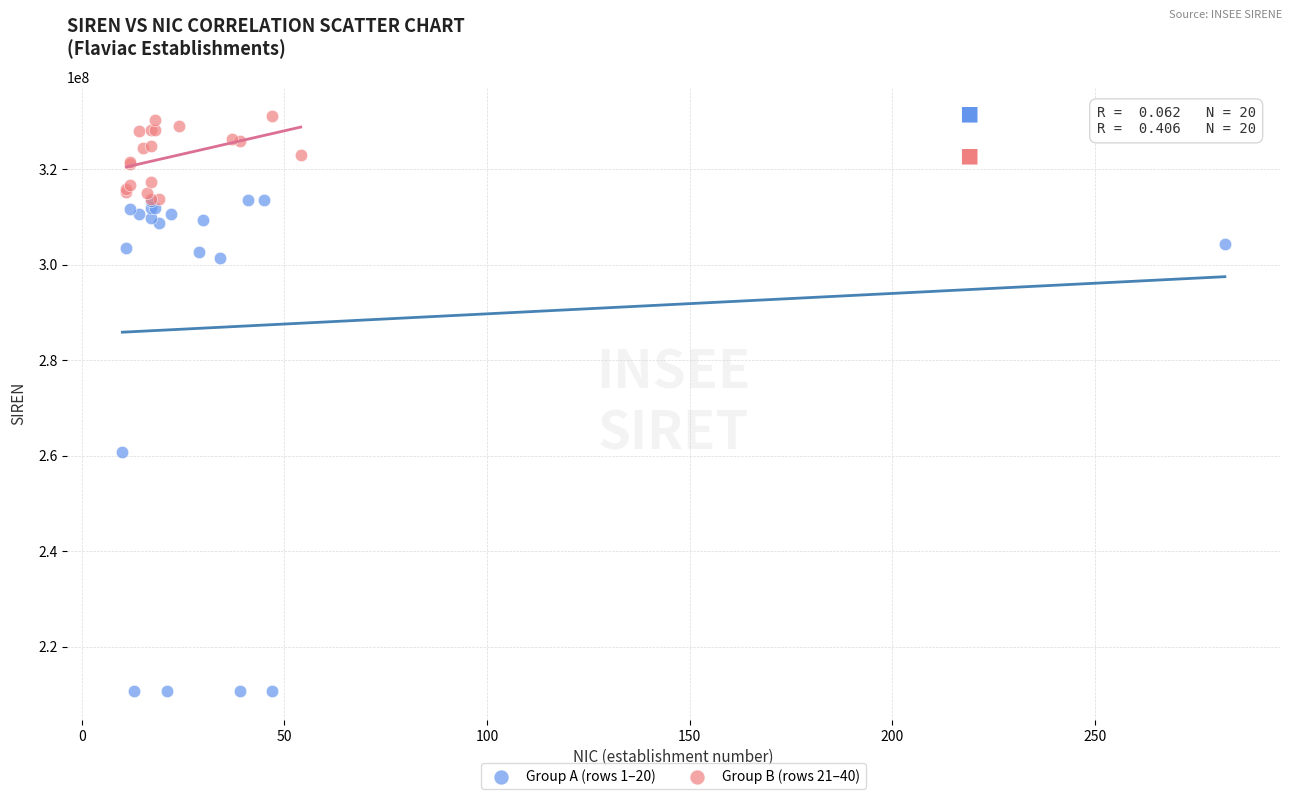

Which series reaches the minimum Y coordinate?

Group A (rows 1–20)